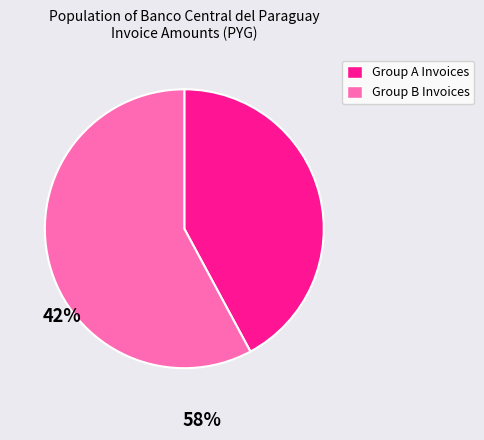

What is the ratio of the value at Group A Invoices to the value at Group B Invoices?

0.7